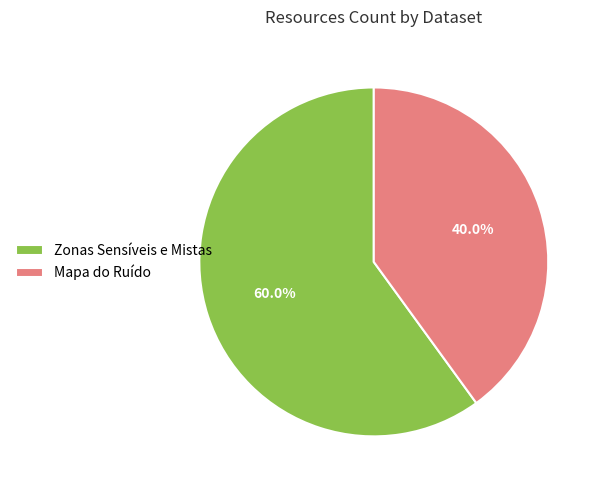

Which slice is the smallest?

Mapa do Ruído